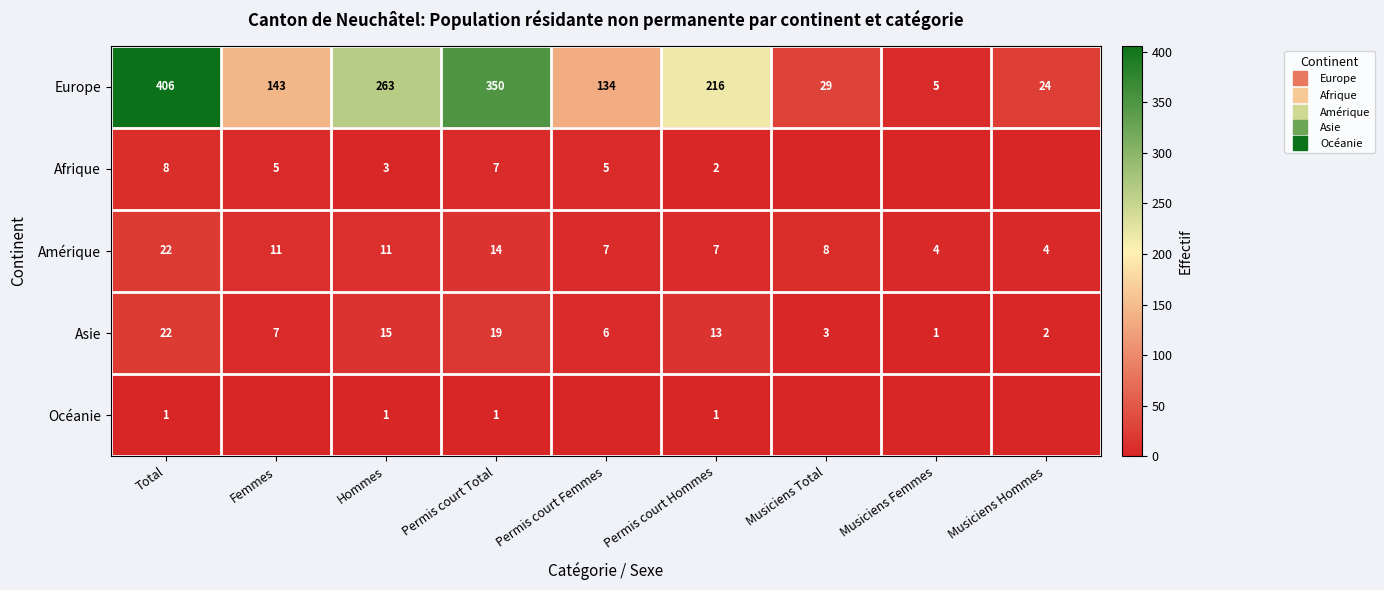

True or false: Europe has a value of 406 at Total.

True